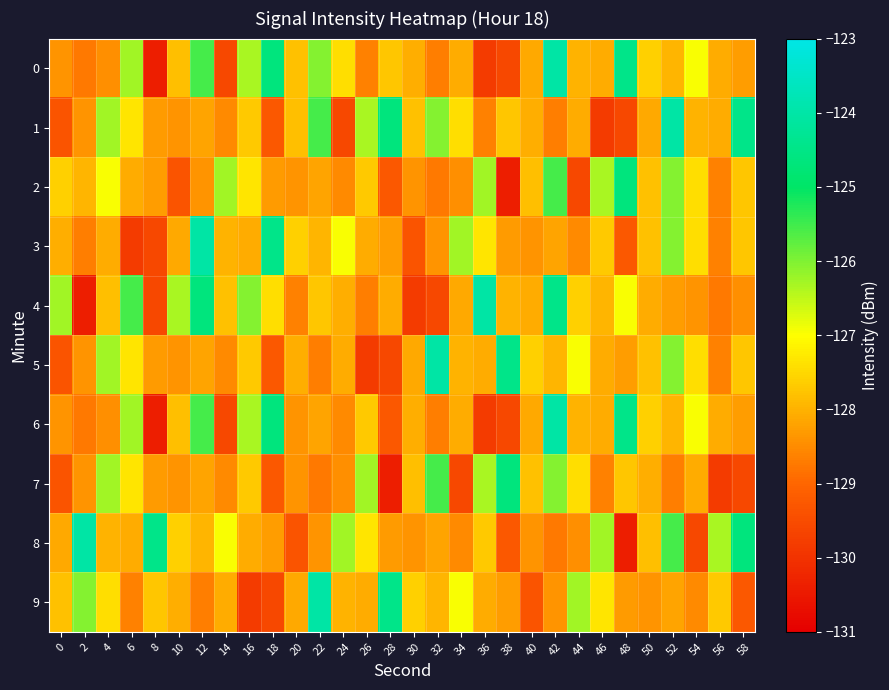

Count the number of categories in the chart.

30